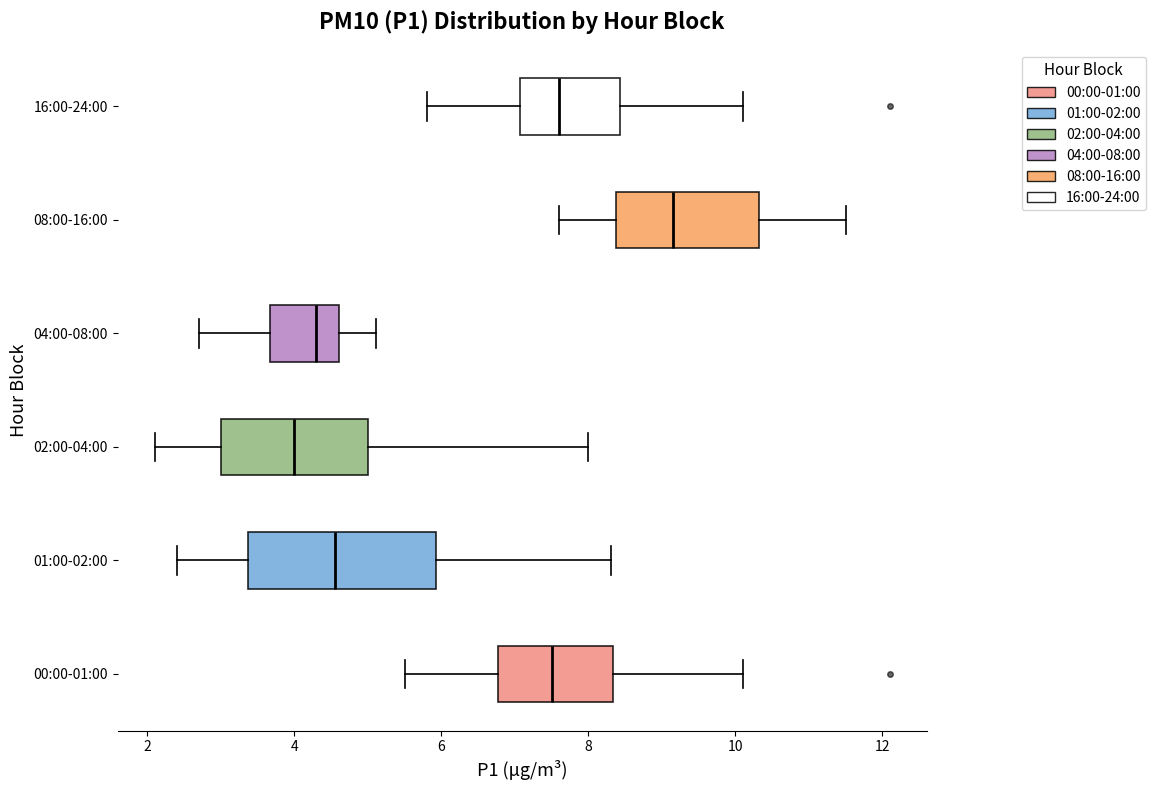

Reading bottom to top, read every box against the x-axis: the position of its median line, the range the box covers, and the ends of its whiskers. The values are not printed on the chart, so give them approximately, as read against the axis.

00:00-01:00: median 7.6, box 6.8 to 8.4, whiskers 5.6 to 10.2
01:00-02:00: median 4.6, box 3.4 to 6.0, whiskers 2.4 to 8.4
02:00-04:00: median 4.0, box 3.0 to 5.0, whiskers 2.2 to 8.0
04:00-08:00: median 4.4, box 3.6 to 4.6, whiskers 2.8 to 5.2
08:00-16:00: median 9.2, box 8.4 to 10.4, whiskers 7.6 to 11.6
16:00-24:00: median 7.6, box 7.0 to 8.4, whiskers 5.8 to 10.2